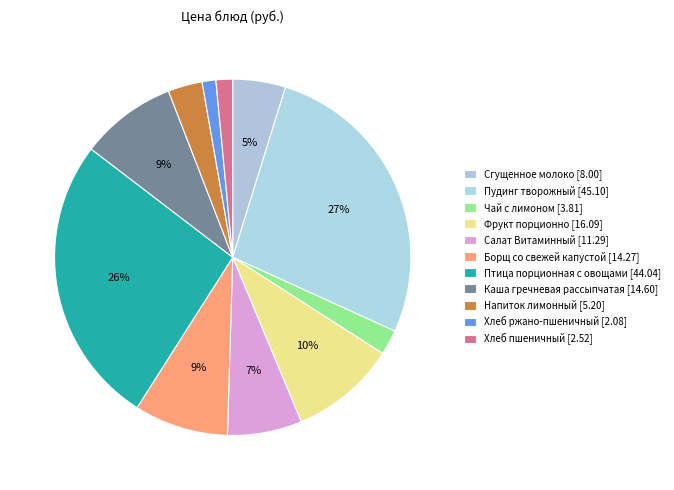

Count the number of slices in the pie.

11